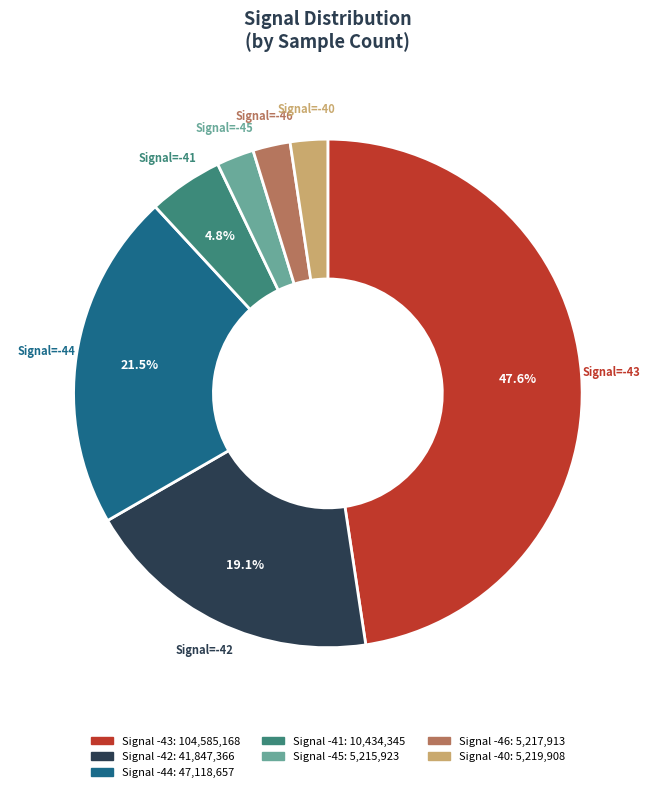

Does any single category account for the majority?

No